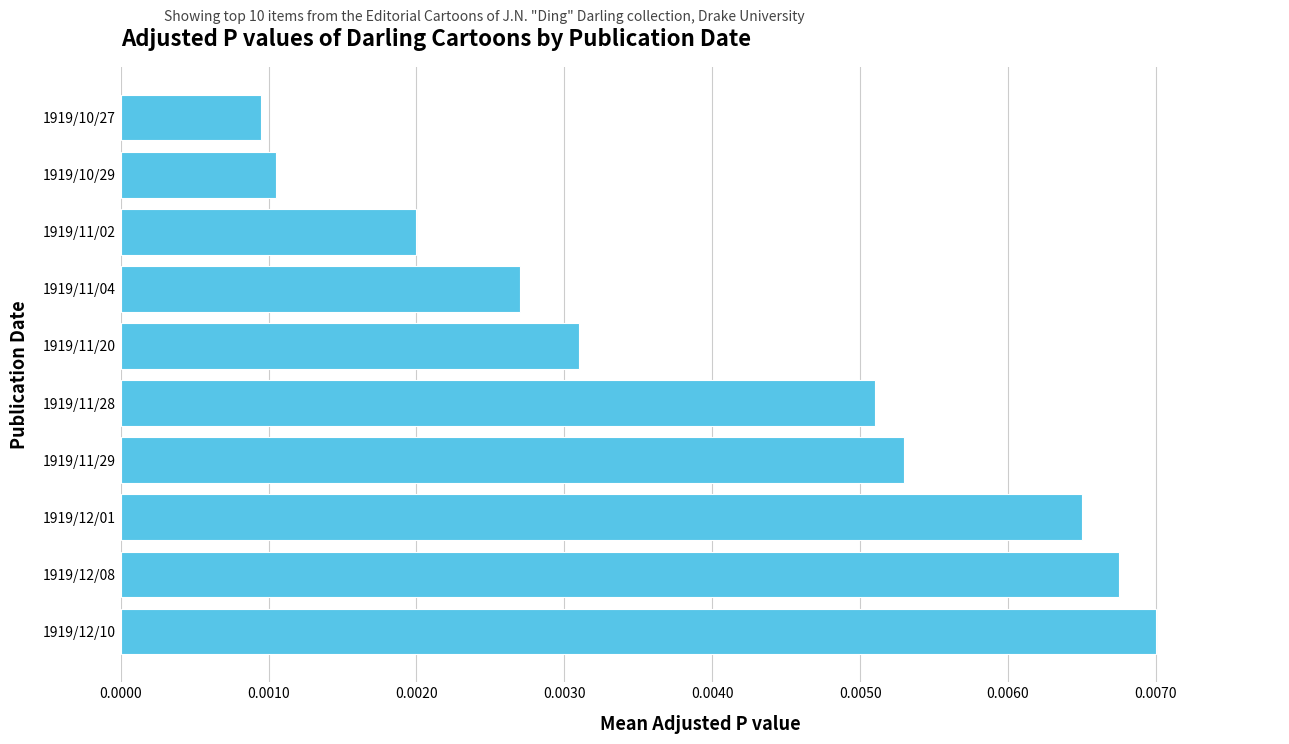

Which category has the lowest value across all series?

1919/10/27